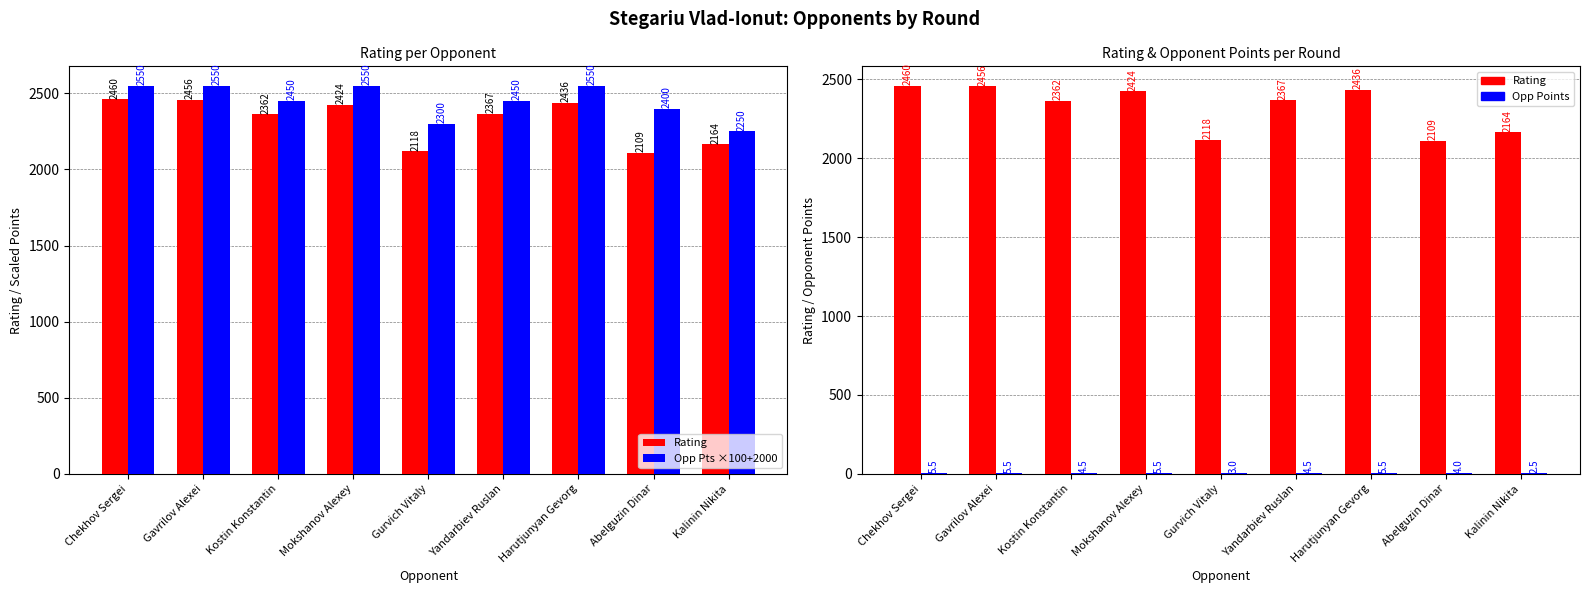

What is the difference between the maximum and minimum values in the Rating series?

351.0